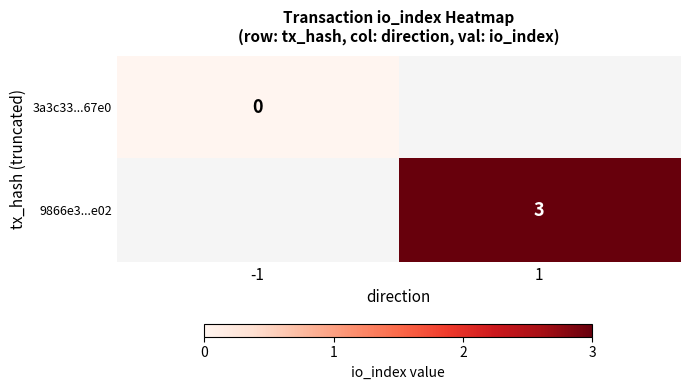

True or false: 9866e3...e02 has a value of 3 at 1.

True